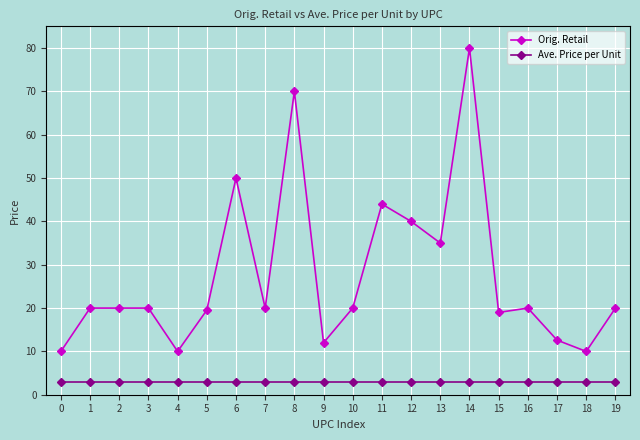

The Ave. Price per Unit series shows 2.9 at 7. True or false?

True